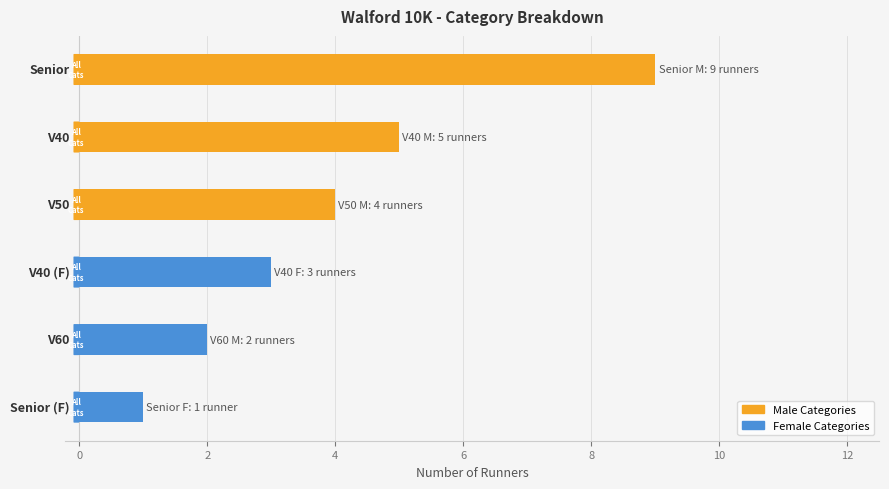

What is the average value?

4